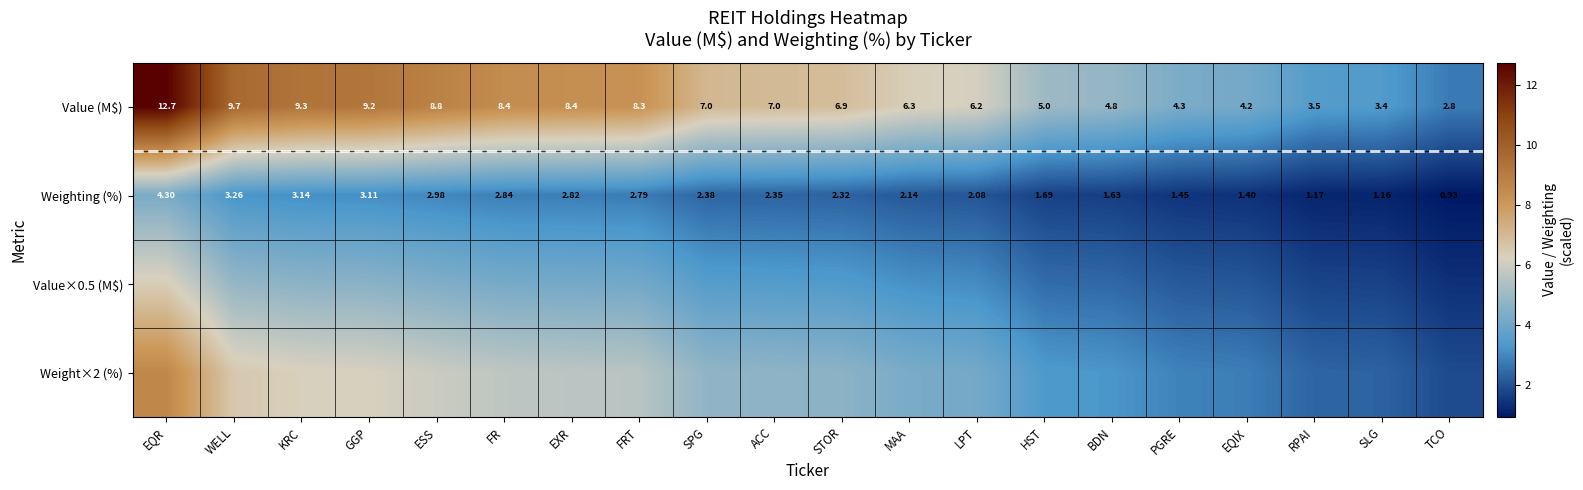

At LPT, list the series in order from smallest to largest.

Weighting (%), Value×0.5 (M$), Weight×2 (%), Value (M$)